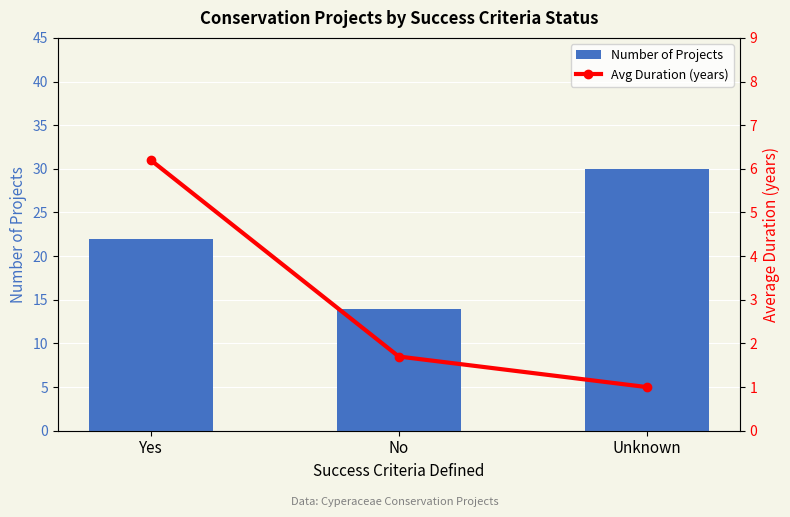

What is the label of the 3rd bar from the left?

Unknown